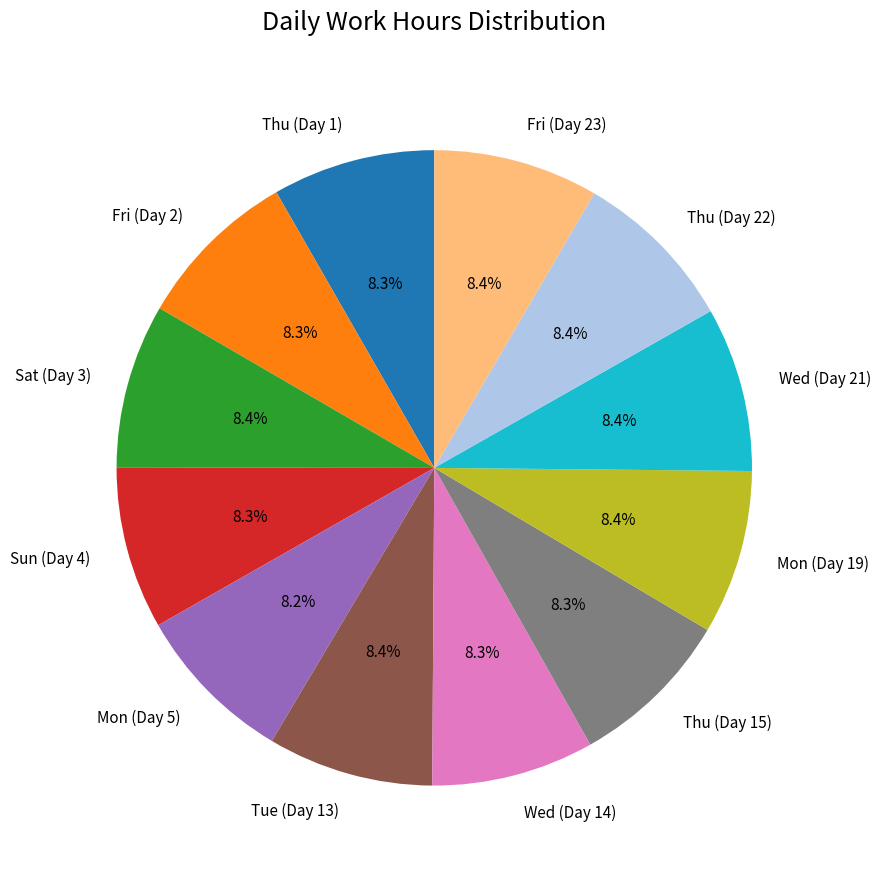

Does any single category account for the majority?

No